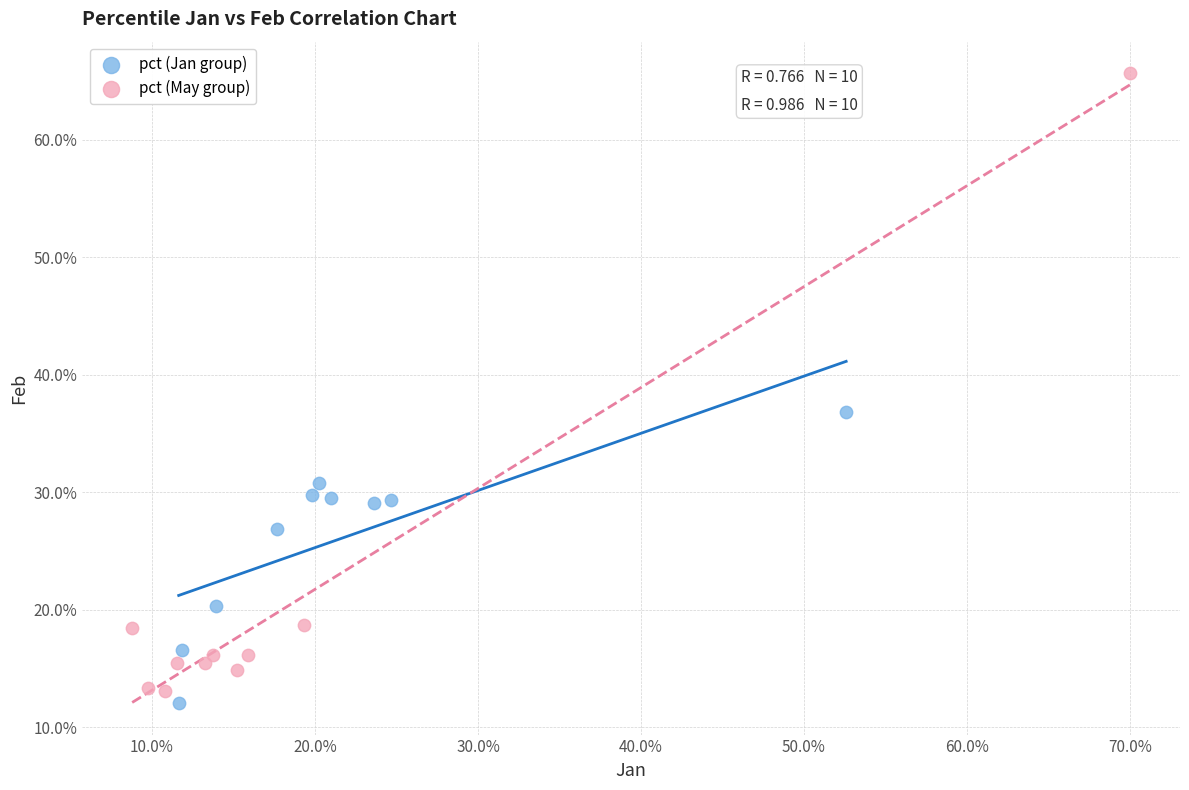

Which series has the widest spread of Y values?

pct (May group)